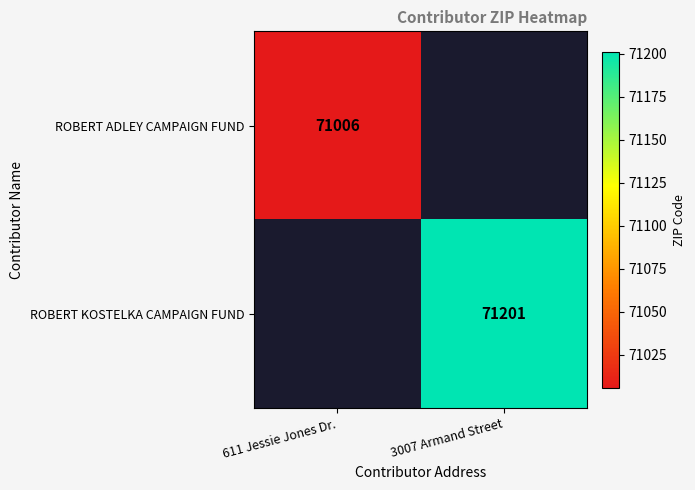

The ROBERT KOSTELKA CAMPAIGN FUND series shows 71201 at 3007 Armand Street. True or false?

True